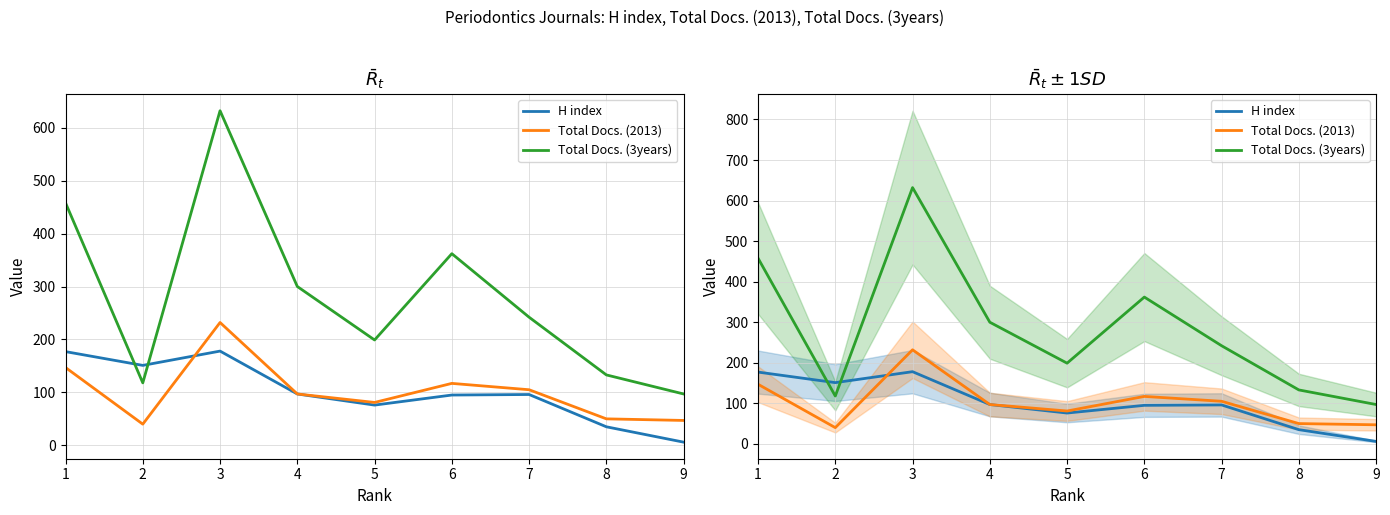

Count the number of categories in the chart.

9